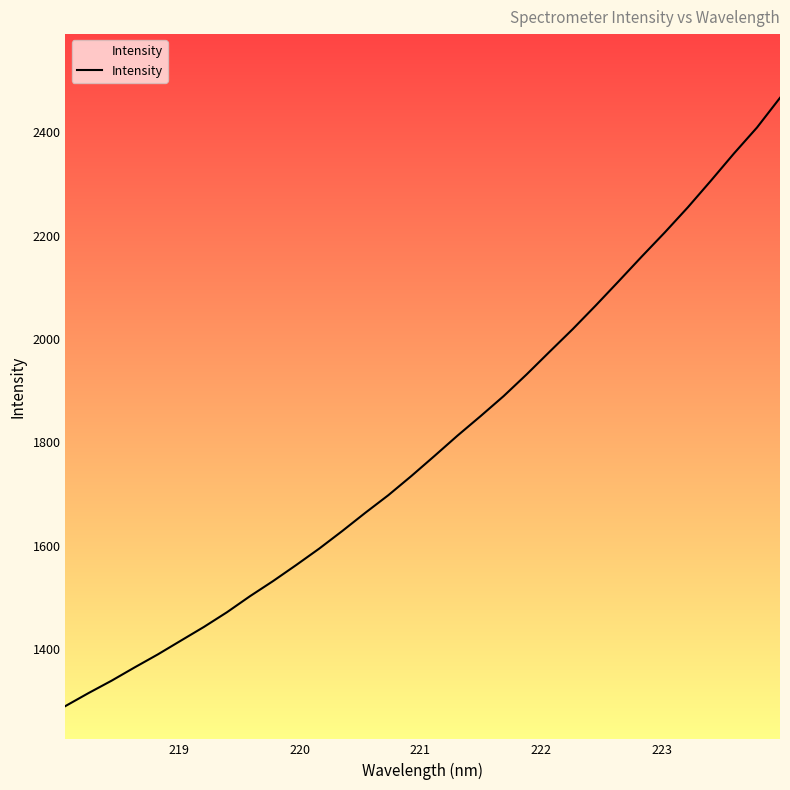

Count the number of data series in this chart.

1